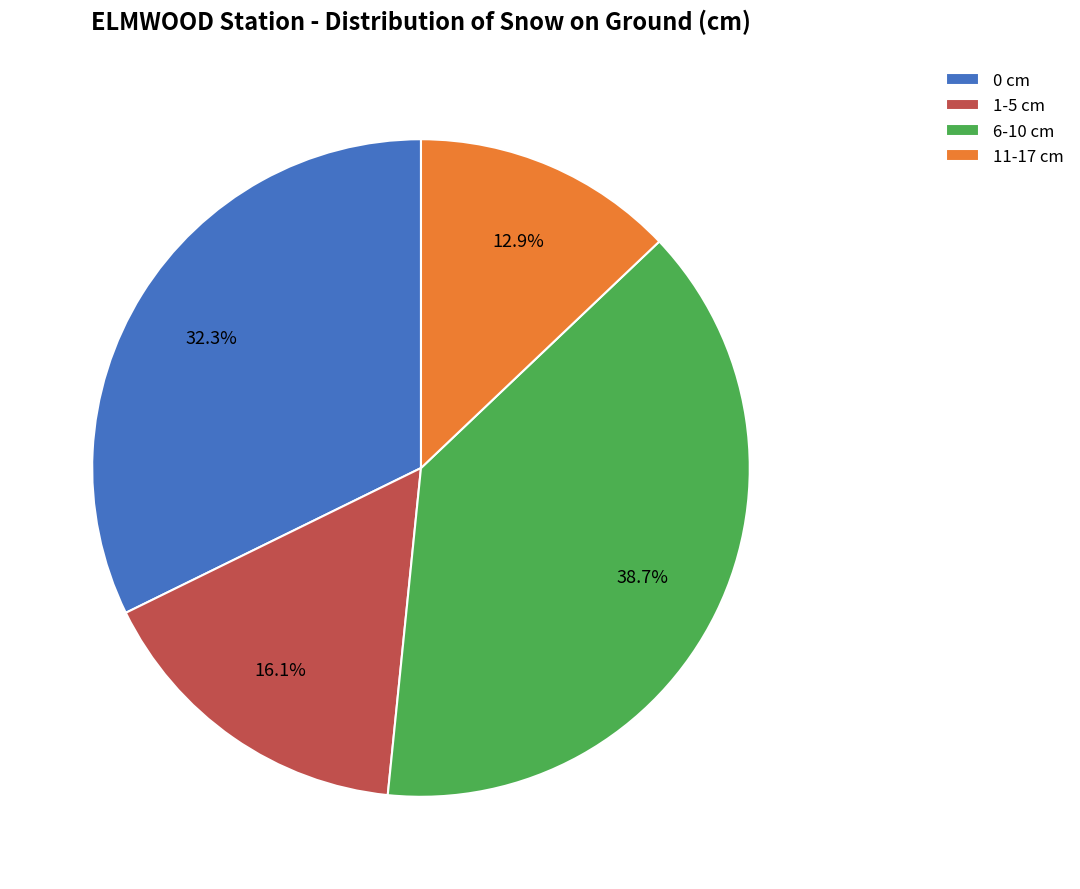

Which category has the biggest portion of the pie?

6-10 cm